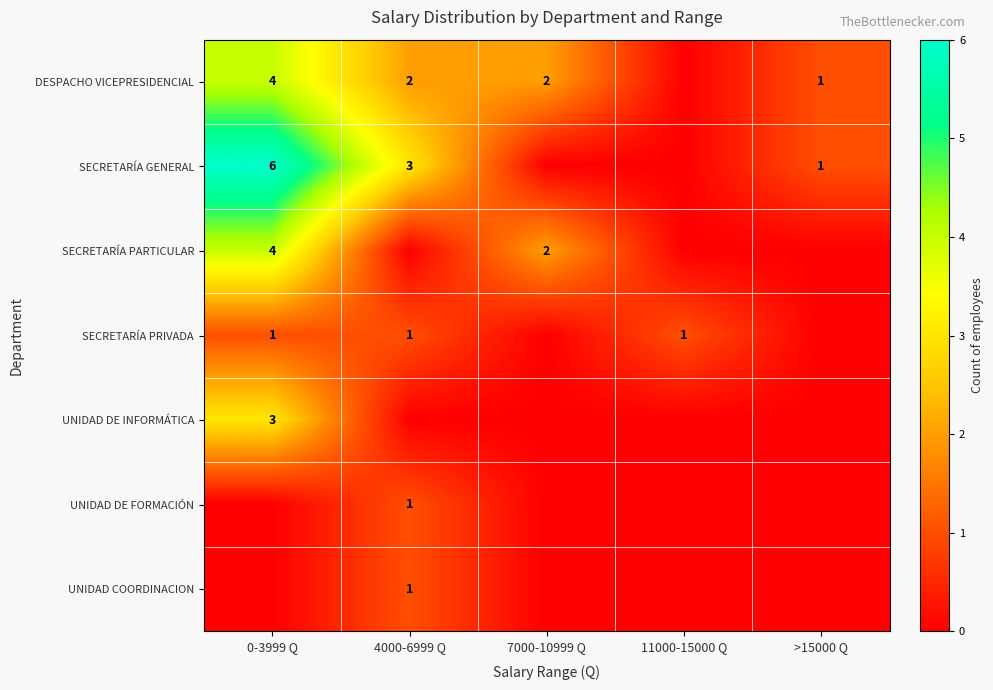

The SECRETARÍA PRIVADA series shows 1 at 0-3999 Q. True or false?

True